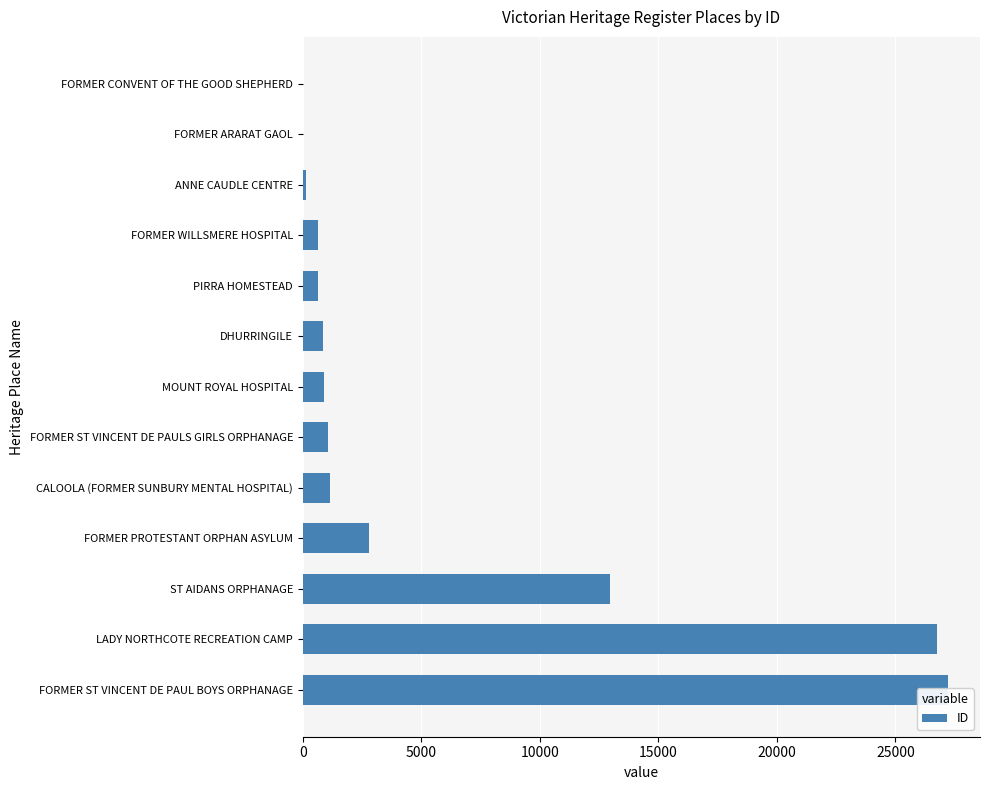

What is the value of the 5th bar from the left?

1131